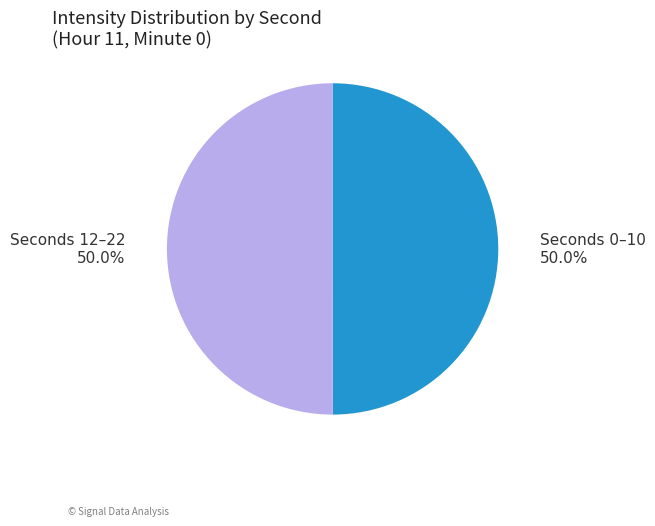

What is the ratio of the value at Seconds 0–10 to the value at Seconds 12–22?

1.0